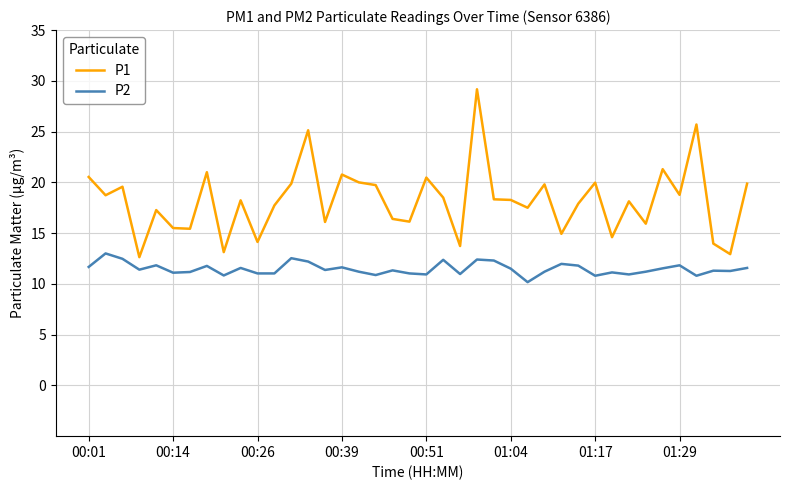

Rank the series by their average value, from highest to lowest.

P1, P2